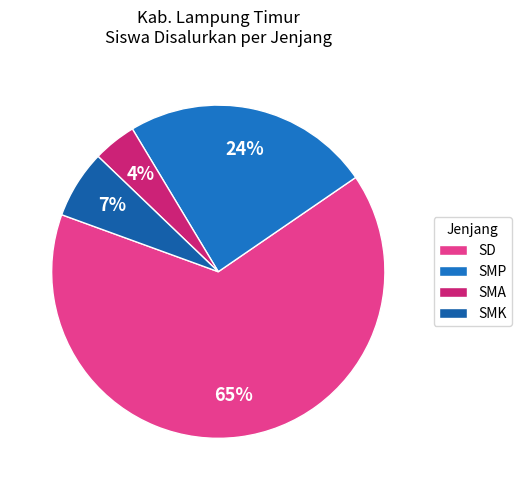

How many segments does this pie chart have?

4